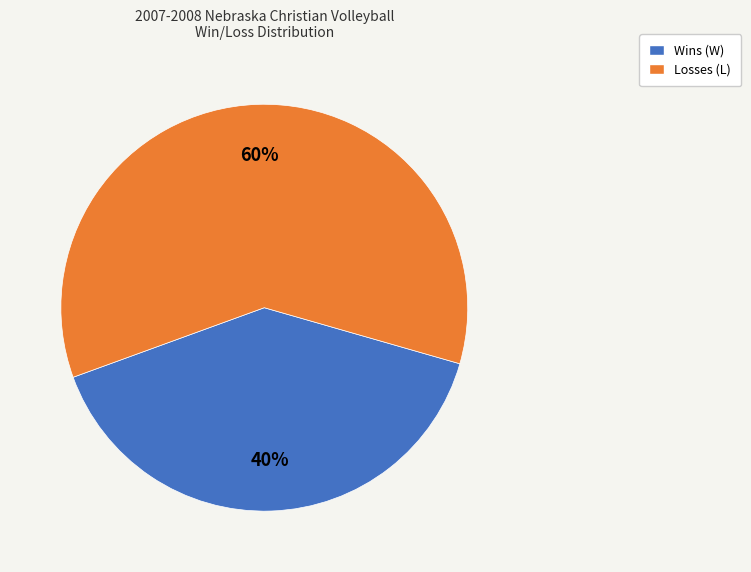

Does Wins (W) represent more than half of the total?

No